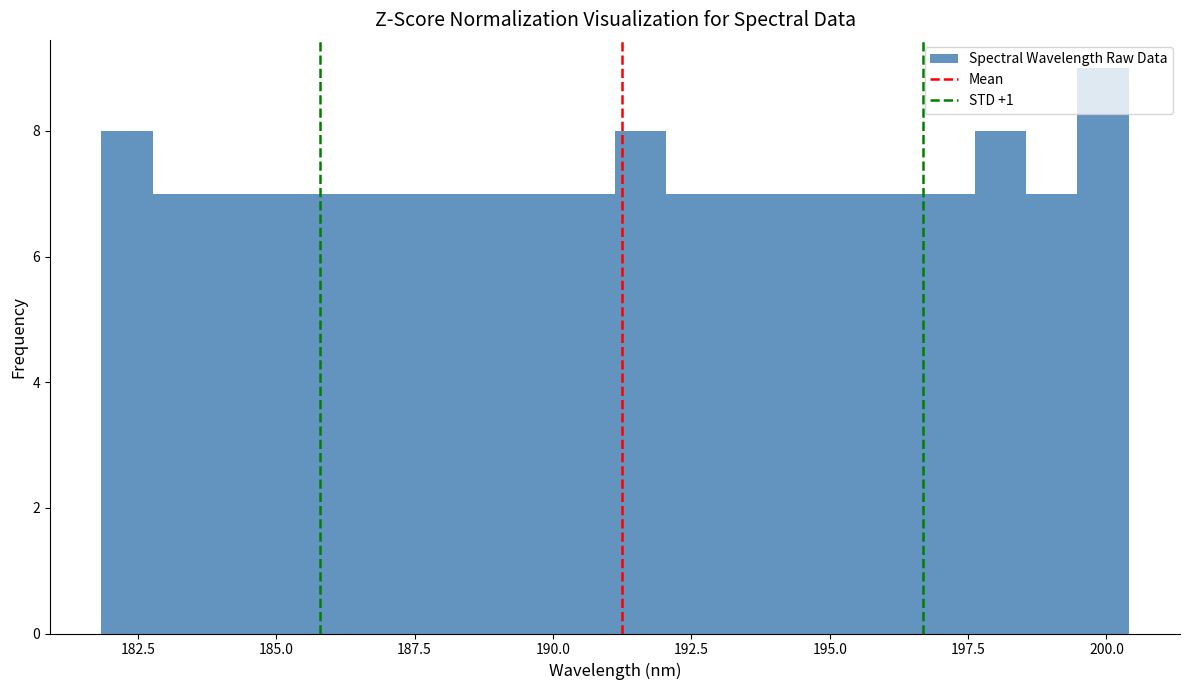

Read against the x-axis, roughly where is the centre of the tallest bar?

200.0